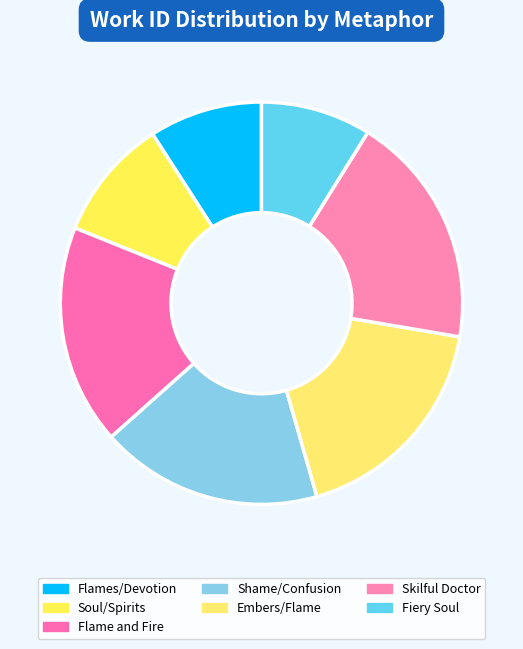

How many slices are in this pie chart?

7